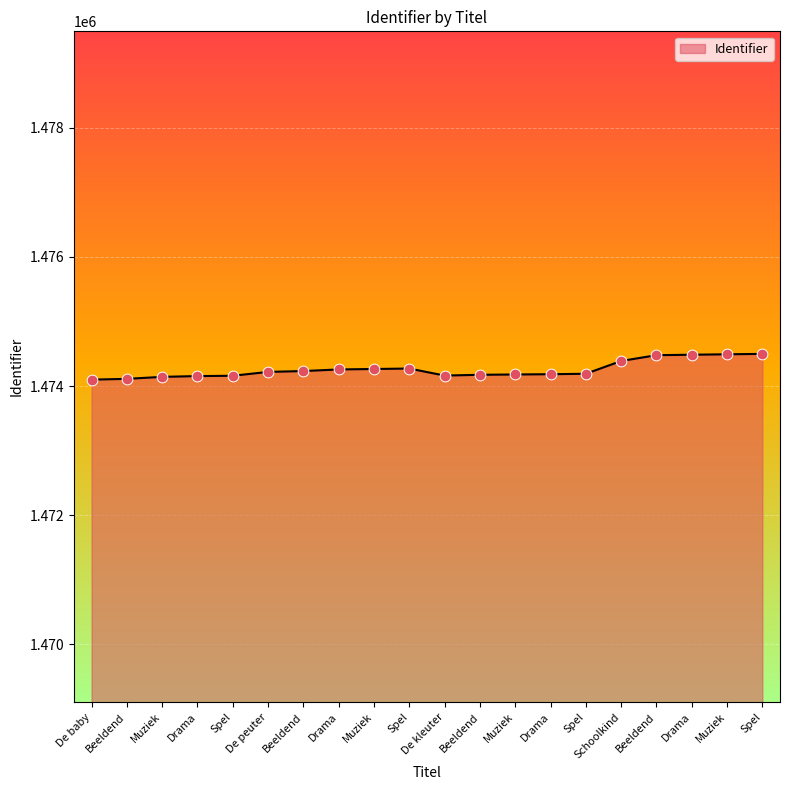

Is this an area chart (filled region under the line)?

Yes